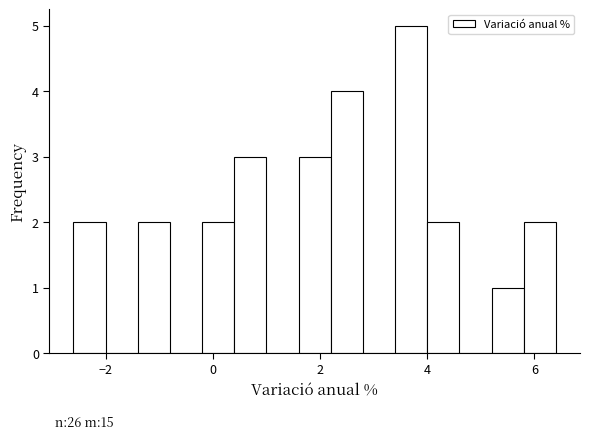

Read against the x-axis, roughly where is the centre of the tallest bar?

3.8